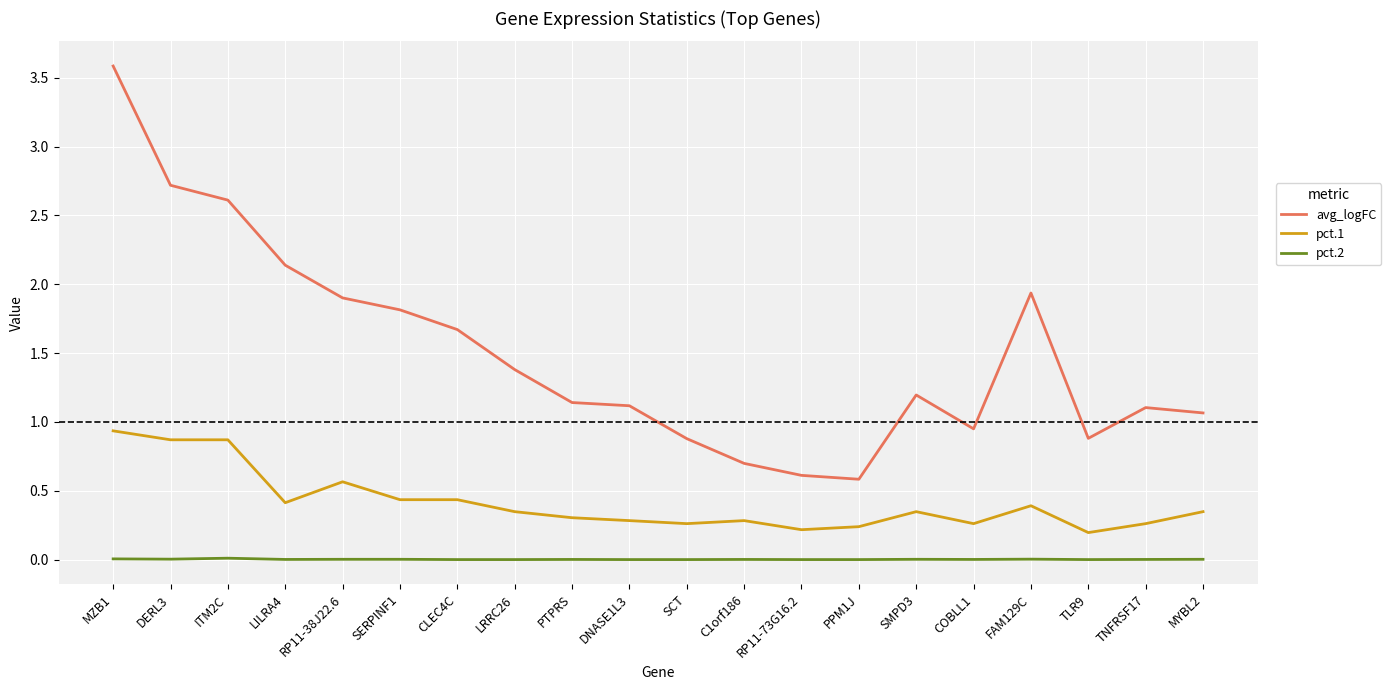

Which series has the widest spread of values?

avg_logFC